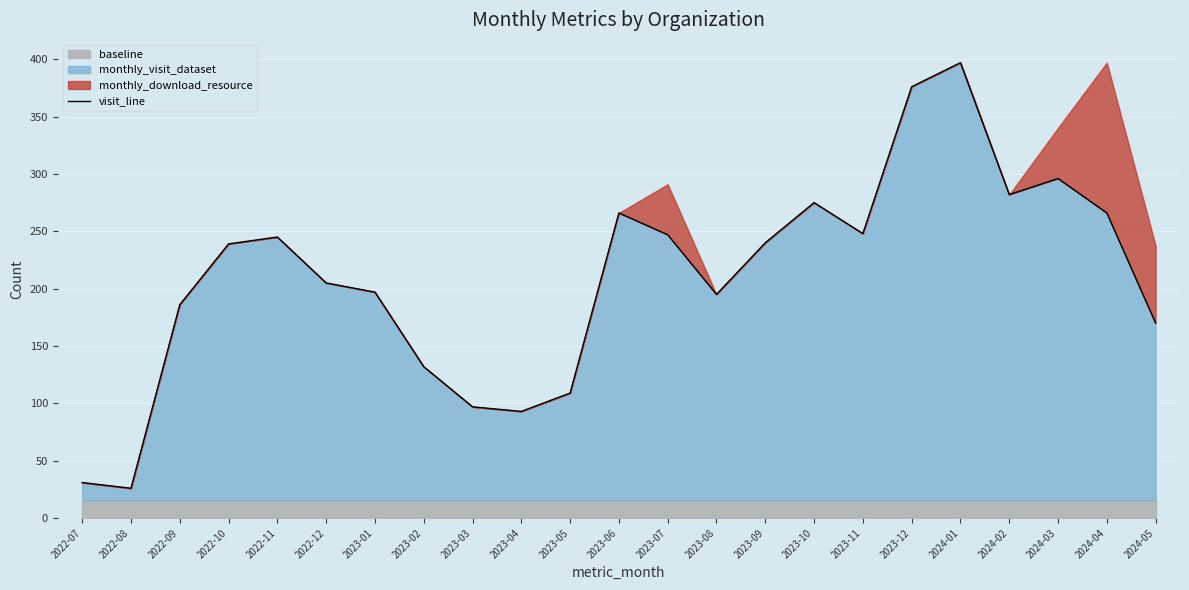

Reading left to right, transcribe all the data shown in this chart.

31	26	186	239	245	205	197	132	97	93	109	266	247	195	240	275	248	376	397	282	296	266	170